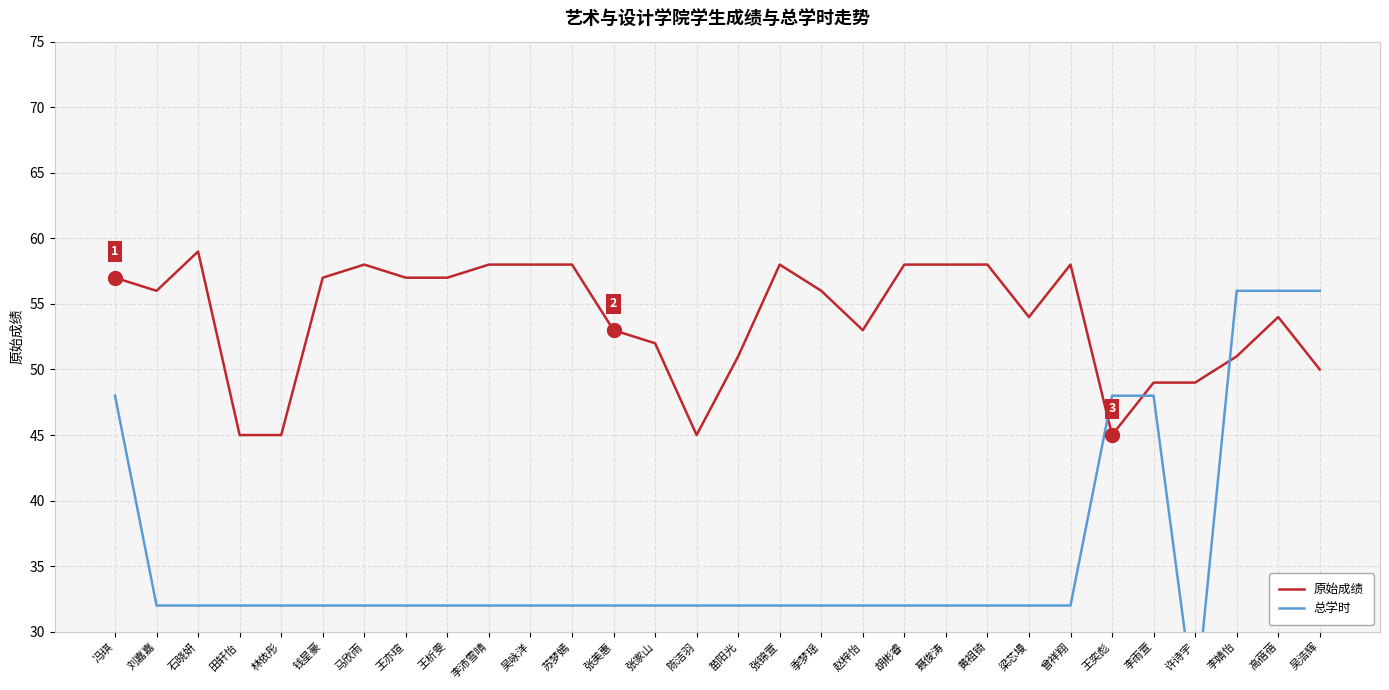

True or false: 总学时 has more than 0 interior local peaks.

False